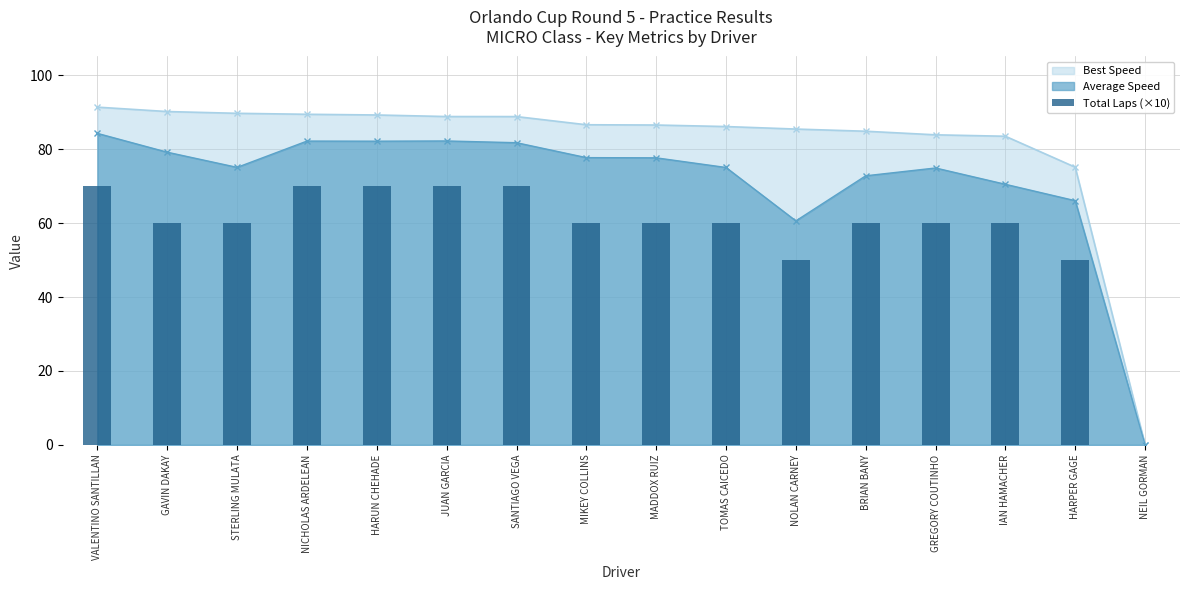

What position from the left is STERLING MULATA?

3